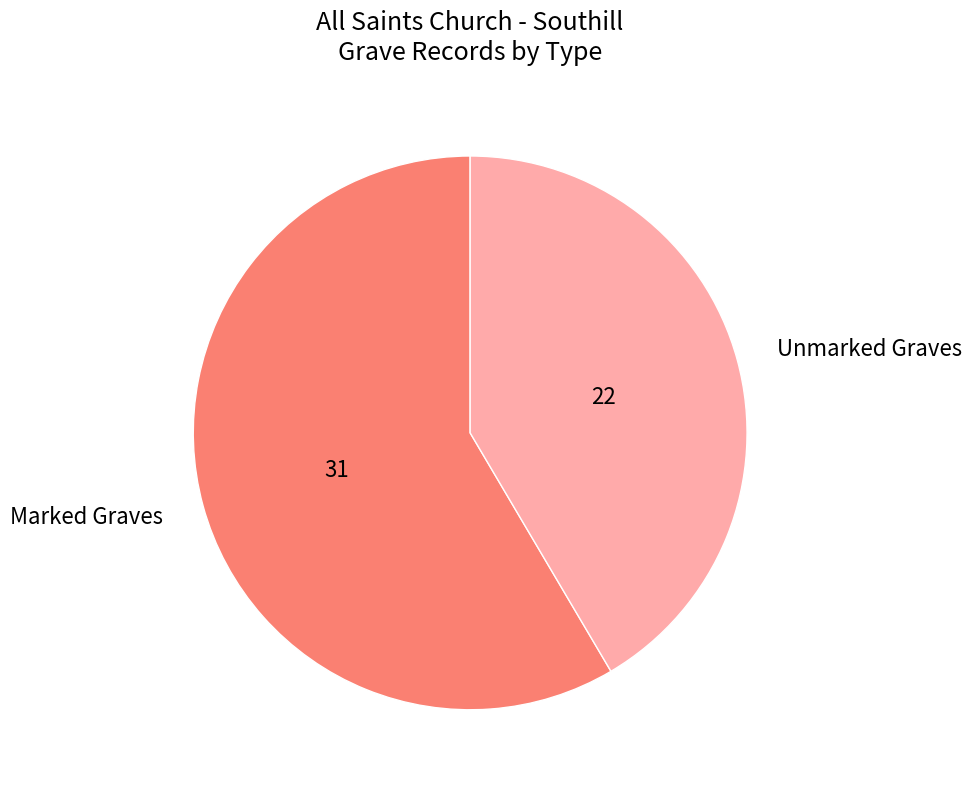

The Marked Graves slice represents 58% of the pie. True or false?

True